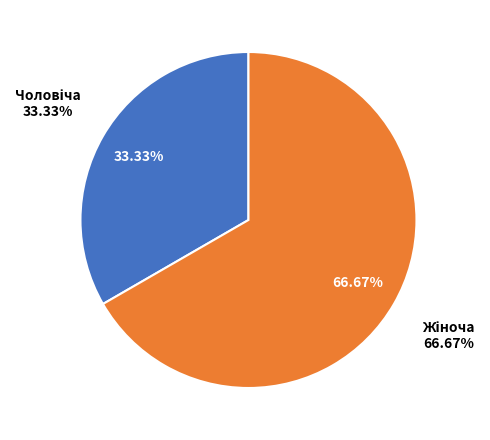

Which category has the biggest portion of the pie?

Жіноча